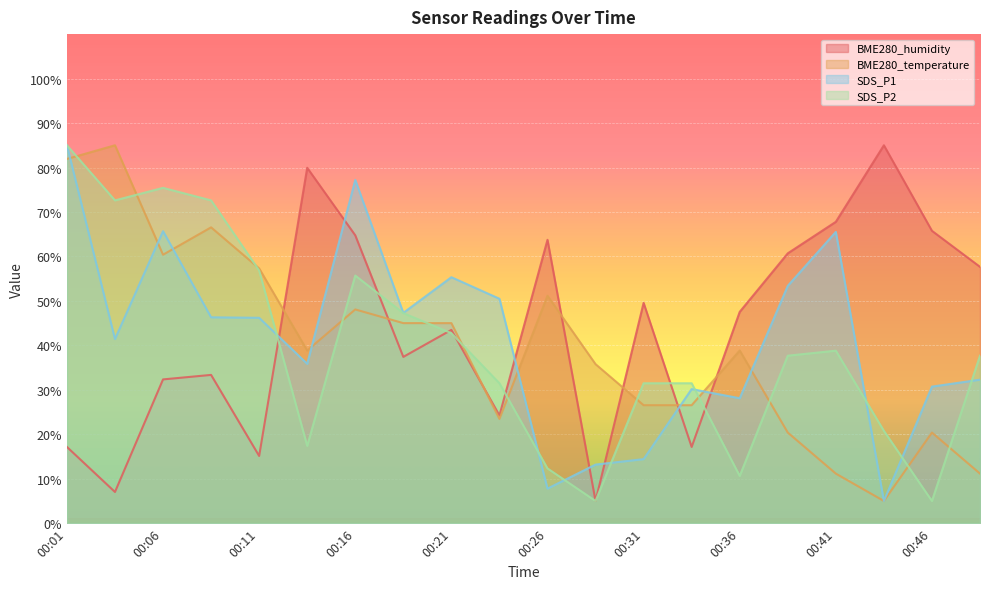

Where is the first local minimum for SDS_P2?

00:04